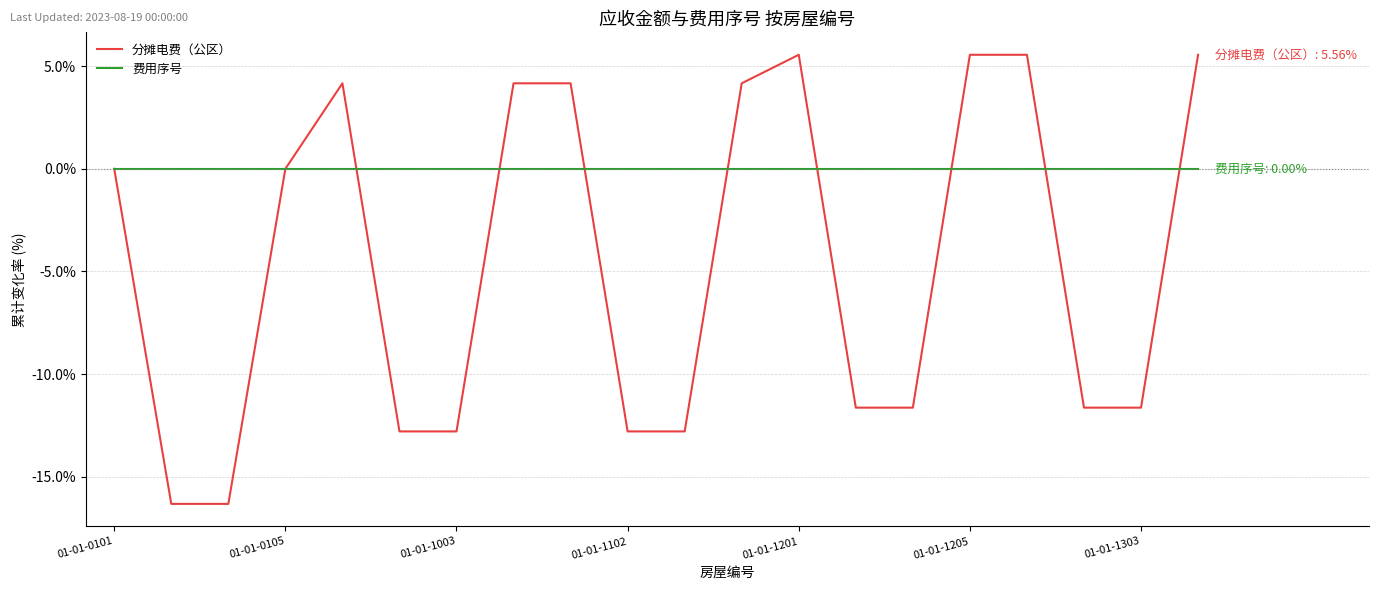

How many lines are shown in the chart?

2